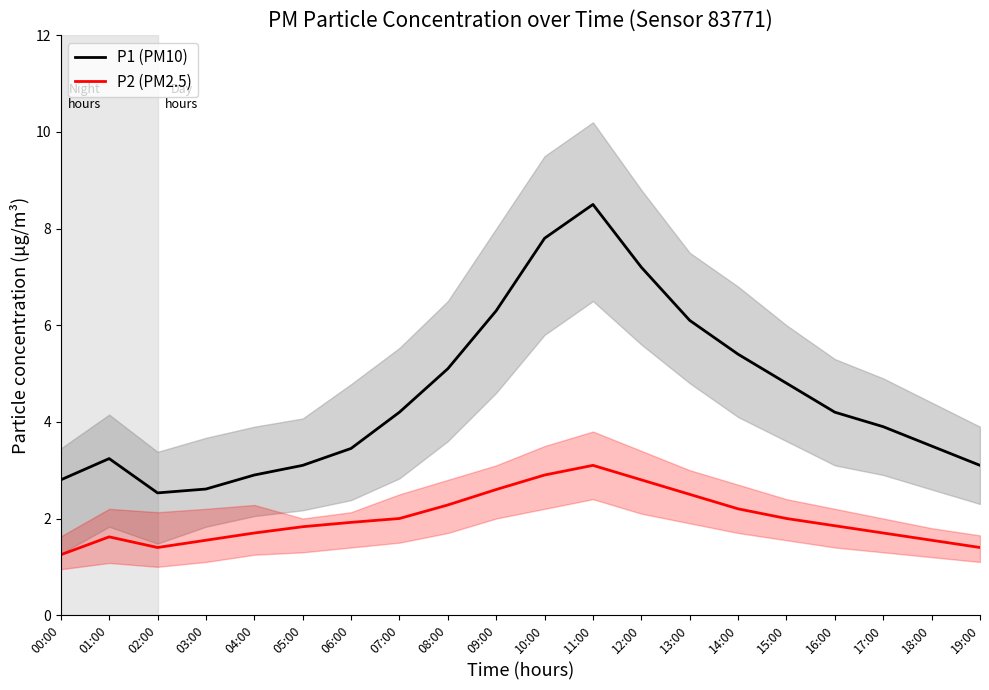

Between 16:00 and 07:00, which is larger?

16:00